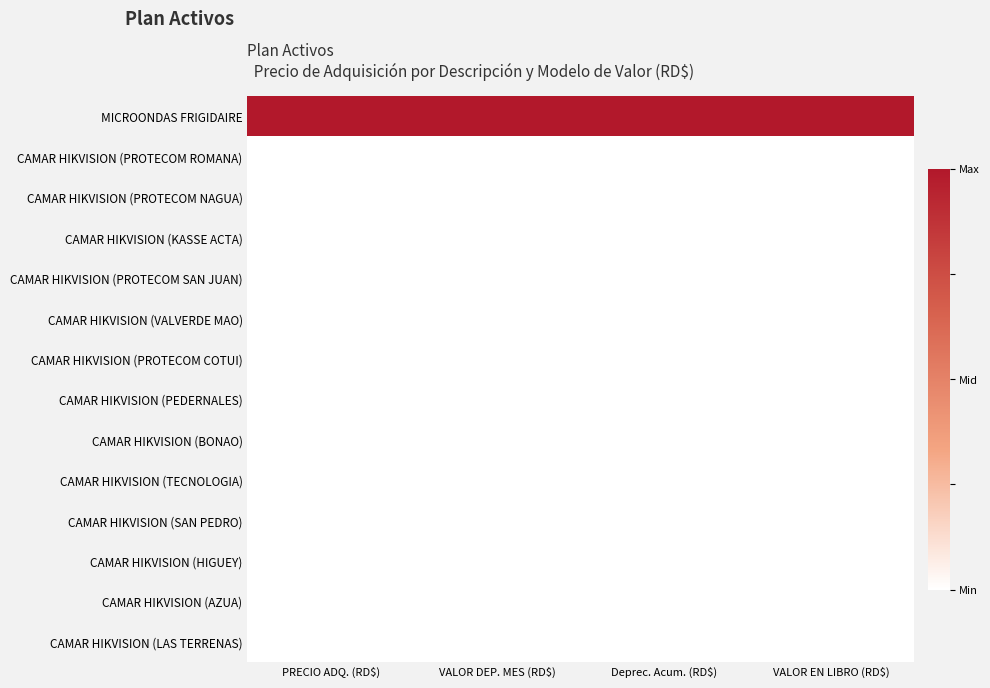

Reading right to left, list all the values displayed in this chart.

MICROONDAS FRIGIDAIRE: VALOR EN LIBRO (RD$)=1	Deprec. Acum. (RD$)=1	VALOR DEP. MES (RD$)=1	PRECIO ADQ. (RD$)=1
CAMAR HIKVISION (PROTECOM ROMANA): VALOR EN LIBRO (RD$)=0	Deprec. Acum. (RD$)=0	VALOR DEP. MES (RD$)=0	PRECIO ADQ. (RD$)=0
CAMAR HIKVISION (PROTECOM NAGUA): VALOR EN LIBRO (RD$)=0	Deprec. Acum. (RD$)=0	VALOR DEP. MES (RD$)=0	PRECIO ADQ. (RD$)=0
CAMAR HIKVISION (KASSE ACTA): VALOR EN LIBRO (RD$)=0	Deprec. Acum. (RD$)=0	VALOR DEP. MES (RD$)=0	PRECIO ADQ. (RD$)=0
CAMAR HIKVISION (PROTECOM SAN JUAN): VALOR EN LIBRO (RD$)=0	Deprec. Acum. (RD$)=0	VALOR DEP. MES (RD$)=0	PRECIO ADQ. (RD$)=0
CAMAR HIKVISION (VALVERDE MAO): VALOR EN LIBRO (RD$)=0	Deprec. Acum. (RD$)=0	VALOR DEP. MES (RD$)=0	PRECIO ADQ. (RD$)=0
CAMAR HIKVISION (PROTECOM COTUI): VALOR EN LIBRO (RD$)=0	Deprec. Acum. (RD$)=0	VALOR DEP. MES (RD$)=0	PRECIO ADQ. (RD$)=0
CAMAR HIKVISION (PEDERNALES): VALOR EN LIBRO (RD$)=0	Deprec. Acum. (RD$)=0	VALOR DEP. MES (RD$)=0	PRECIO ADQ. (RD$)=0
CAMAR HIKVISION (BONAO): VALOR EN LIBRO (RD$)=0	Deprec. Acum. (RD$)=0	VALOR DEP. MES (RD$)=0	PRECIO ADQ. (RD$)=0
CAMAR HIKVISION (TECNOLOGIA): VALOR EN LIBRO (RD$)=0	Deprec. Acum. (RD$)=0	VALOR DEP. MES (RD$)=0	PRECIO ADQ. (RD$)=0
CAMAR HIKVISION (SAN PEDRO): VALOR EN LIBRO (RD$)=0	Deprec. Acum. (RD$)=0	VALOR DEP. MES (RD$)=0	PRECIO ADQ. (RD$)=0
CAMAR HIKVISION (HIGUEY): VALOR EN LIBRO (RD$)=0	Deprec. Acum. (RD$)=0	VALOR DEP. MES (RD$)=0	PRECIO ADQ. (RD$)=0
CAMAR HIKVISION (AZUA): VALOR EN LIBRO (RD$)=0	Deprec. Acum. (RD$)=0	VALOR DEP. MES (RD$)=0	PRECIO ADQ. (RD$)=0
CAMAR HIKVISION (LAS TERRENAS): VALOR EN LIBRO (RD$)=0	Deprec. Acum. (RD$)=0	VALOR DEP. MES (RD$)=0	PRECIO ADQ. (RD$)=0